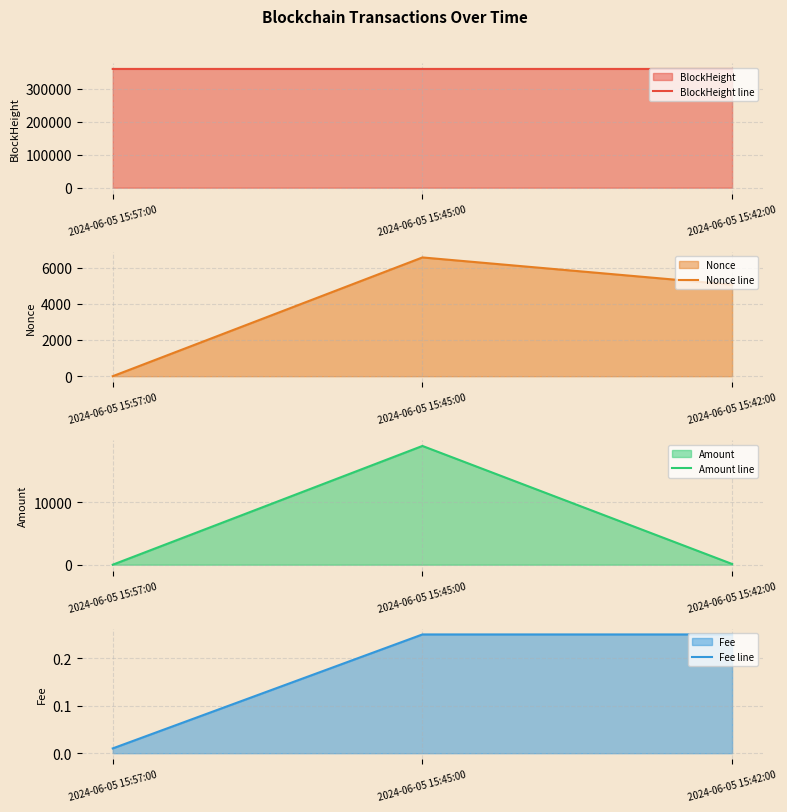

Is the value of BlockHeight line at 2024-06-05 15:57:00 greater than the value of Amount line at 2024-06-05 15:57:00?

Yes